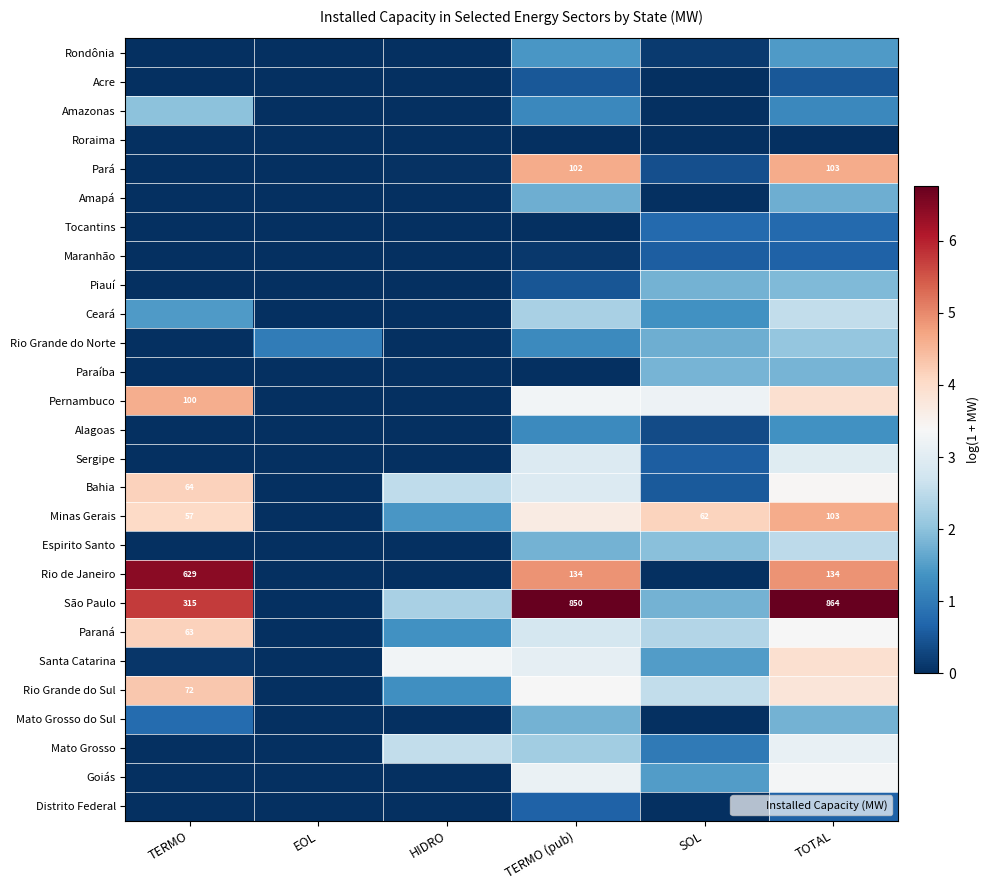

At which category does the chart reach its peak across all series?

TOTAL